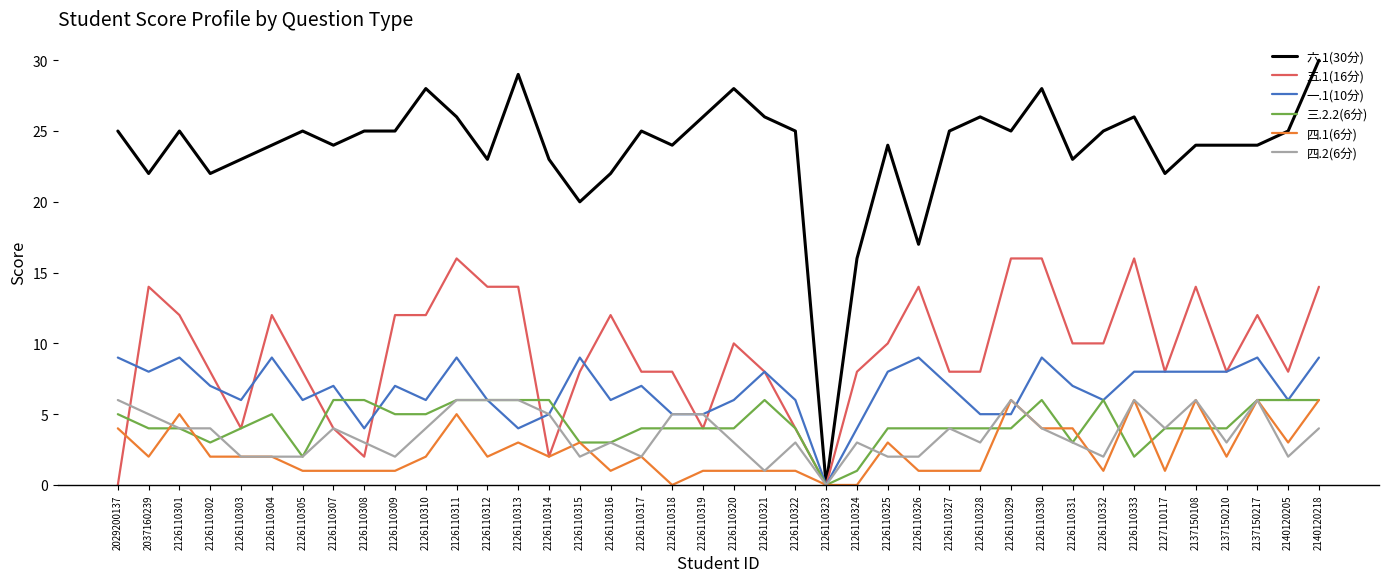

What is the spread (max minus min) of values at 2137150217?

18